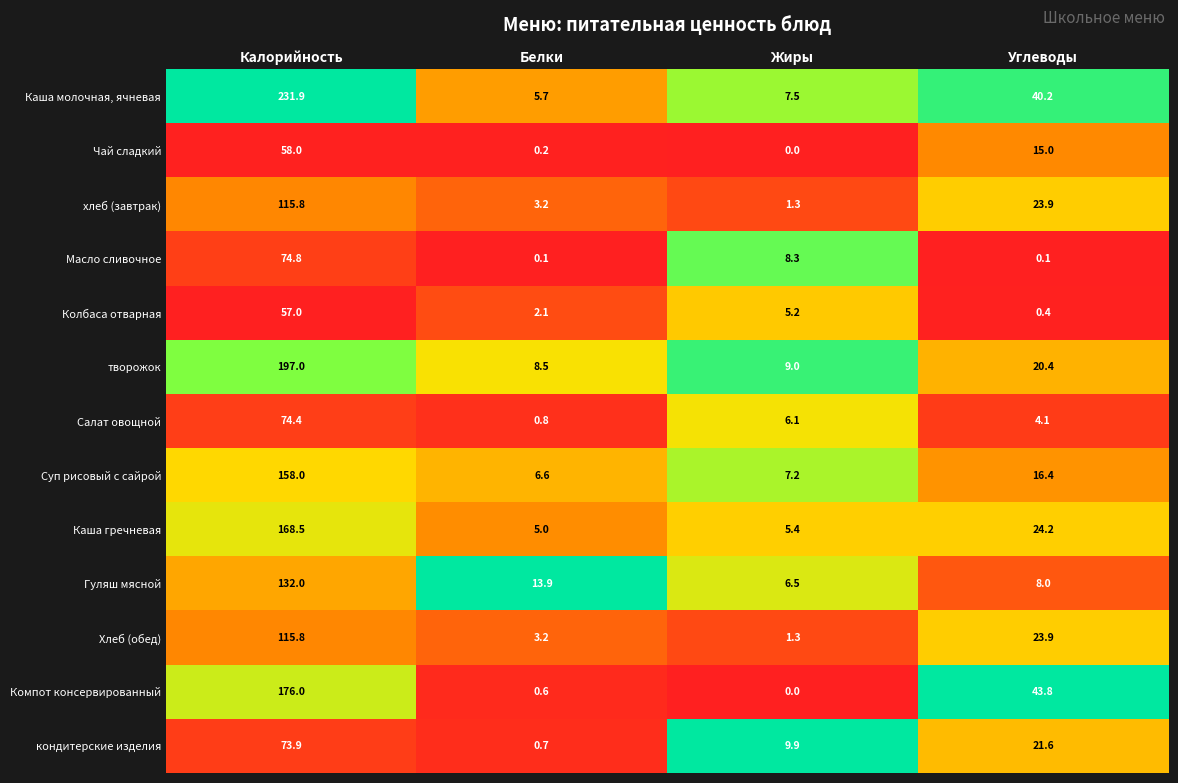

What is the difference between the second highest and minimum values in the Компот консервированный series?

43.8